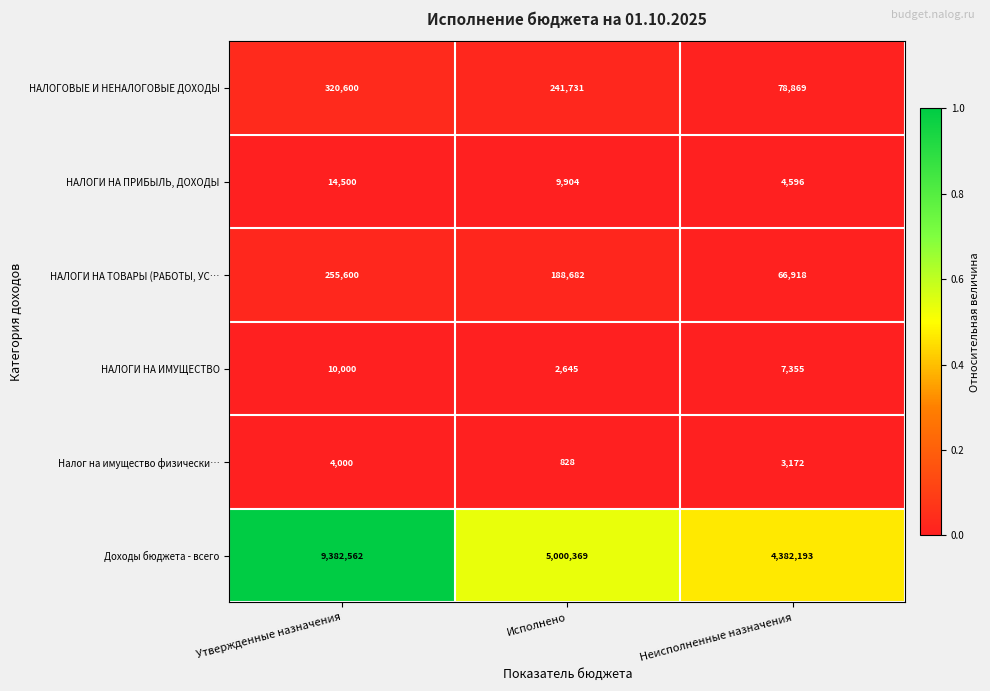

List the series in order of their peak value, lowest first.

Налог на имущество физически…, НАЛОГИ НА ИМУЩЕСТВО, НАЛОГИ НА ПРИБЫЛЬ, ДОХОДЫ, НАЛОГИ НА ТОВАРЫ (РАБОТЫ, УС…, НАЛОГОВЫЕ И НЕНАЛОГОВЫЕ ДОХОДЫ, Доходы бюджета - всего